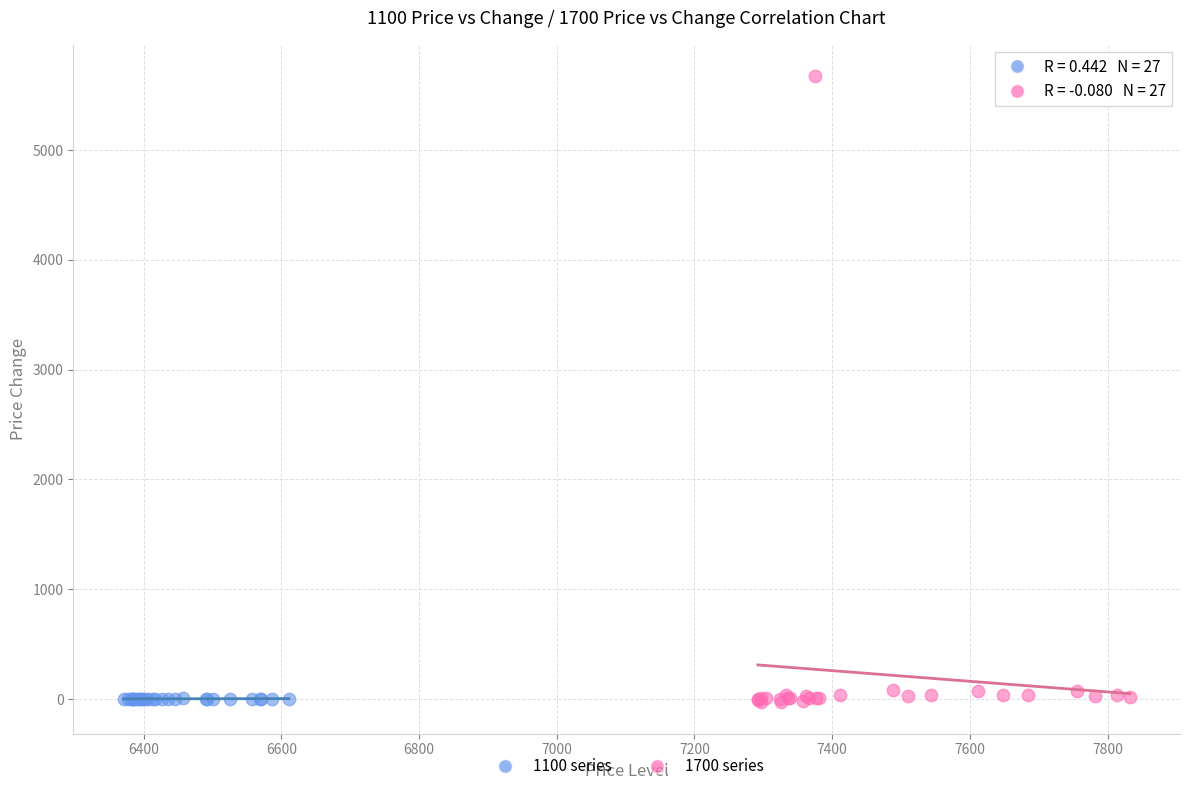

Which series reaches the maximum Y coordinate?

1700 series